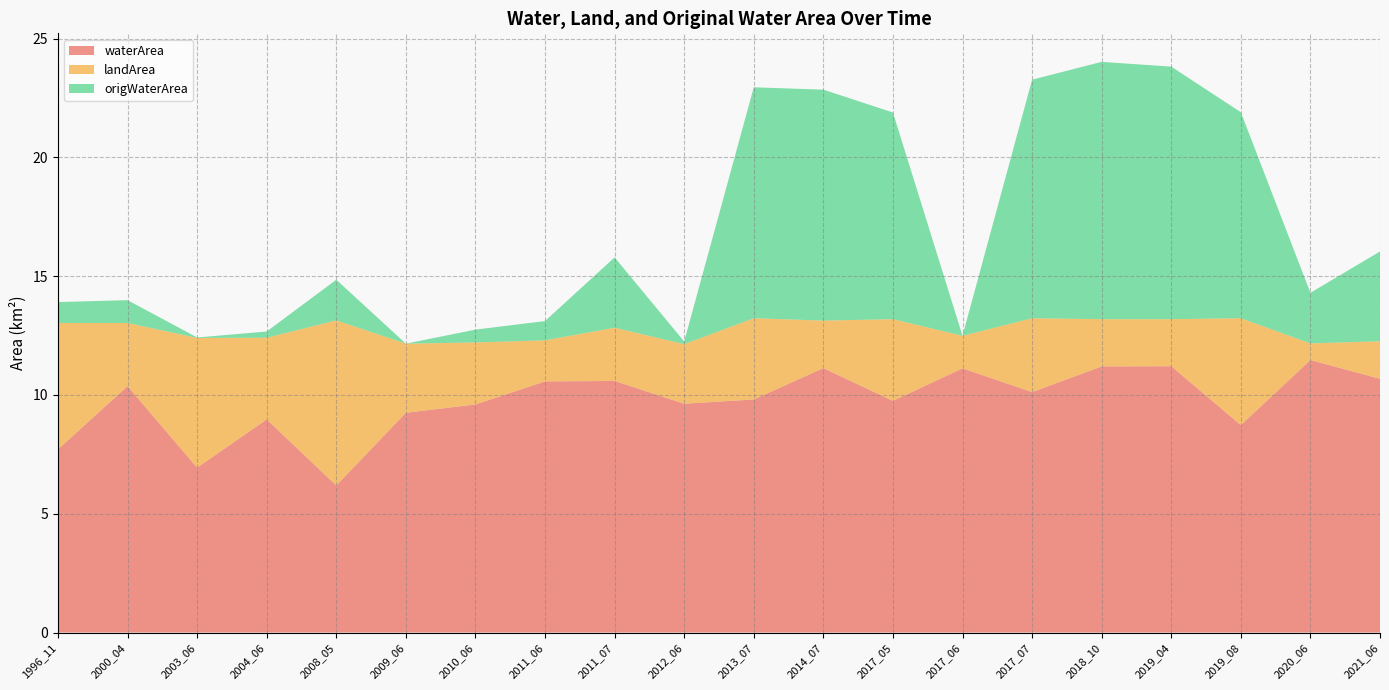

Which category has the lowest value in the waterArea series?

2008_05